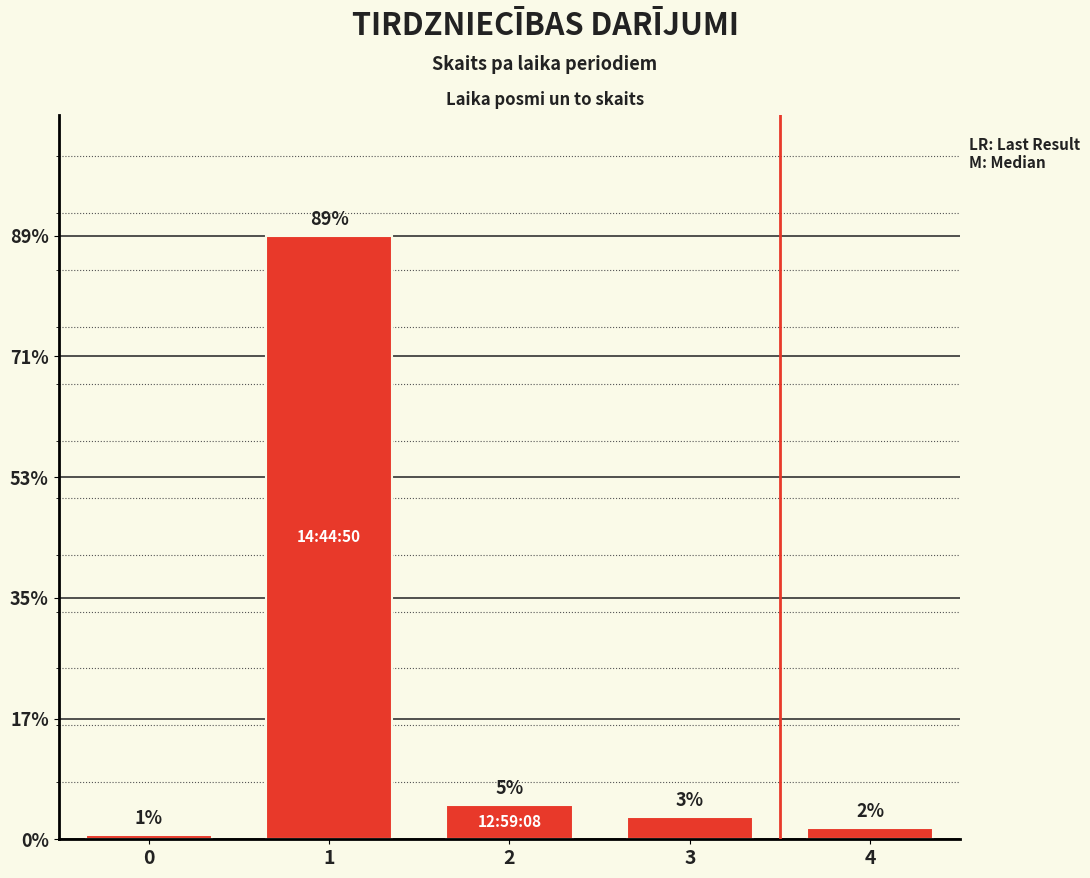

Between 1 and 4, which is larger?

1